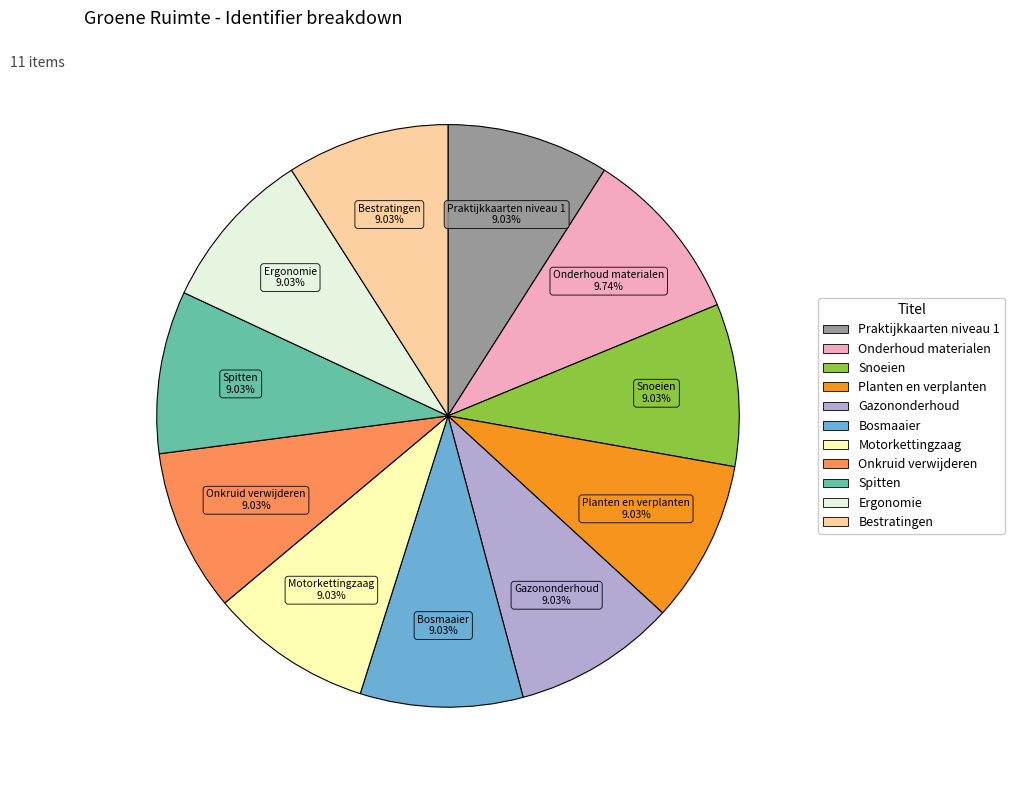

Count the number of slices in the pie.

11